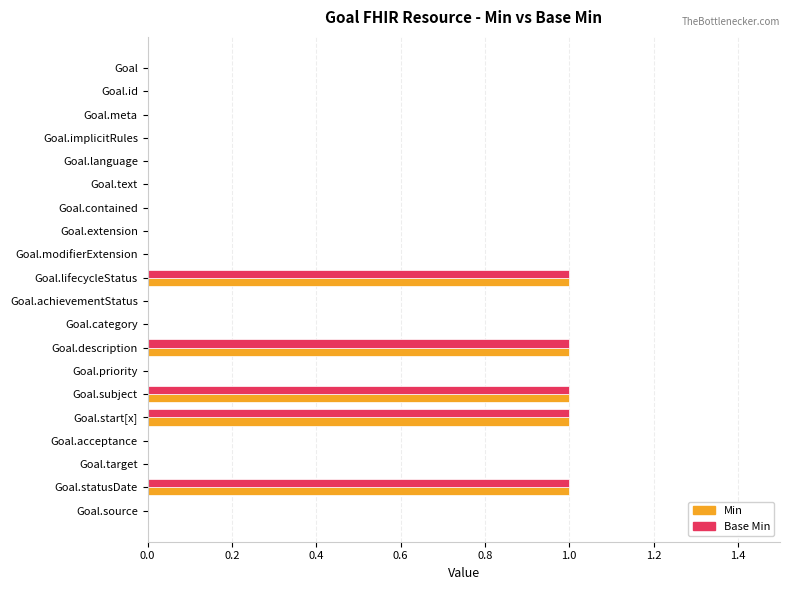

The Min series shows -1 at Goal.extension. True or false?

False